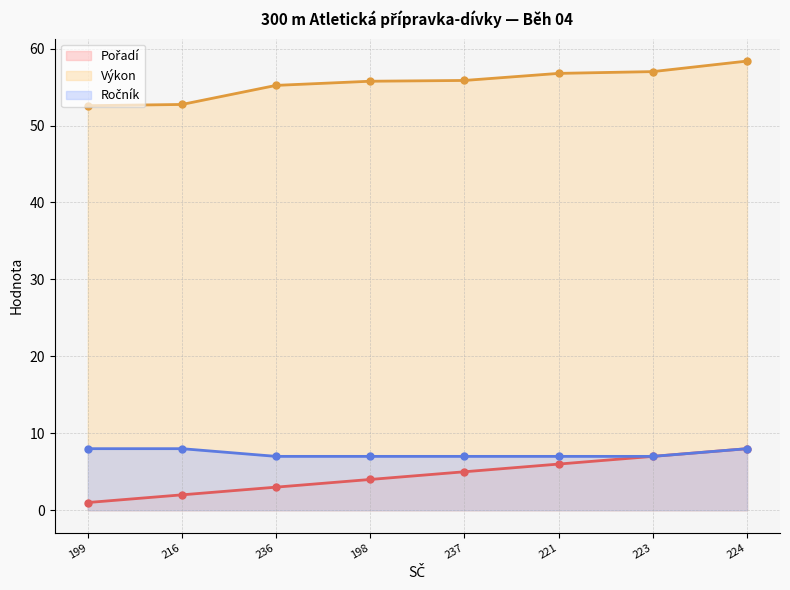

What is the value of the Pořadí point at the 4th from the left?

4.0